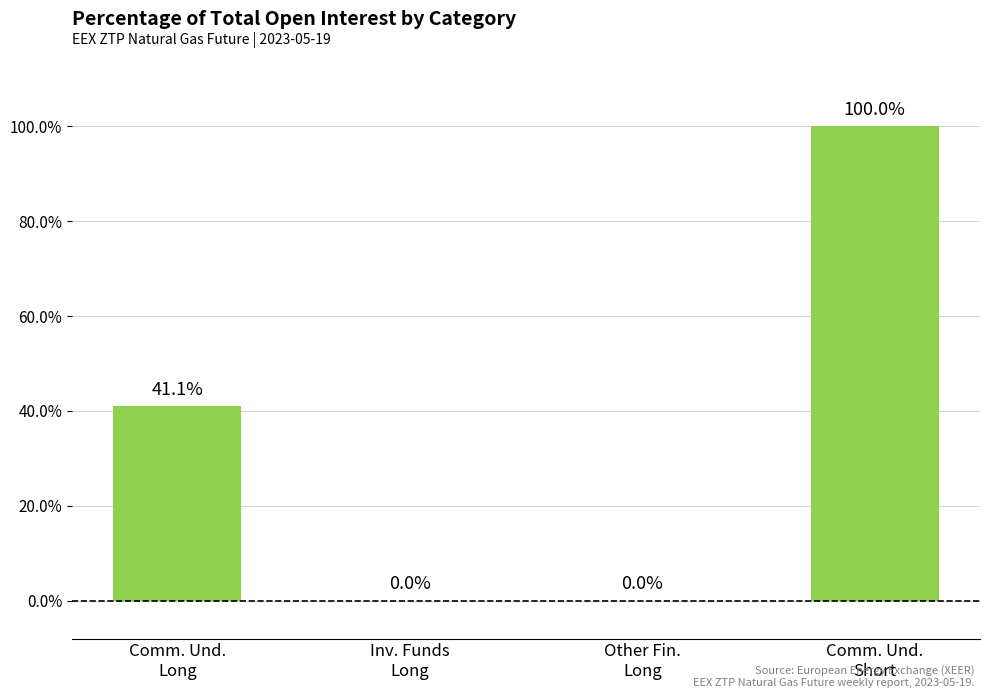

At which label does the data first exceed 41?

Comm. Und.
Long